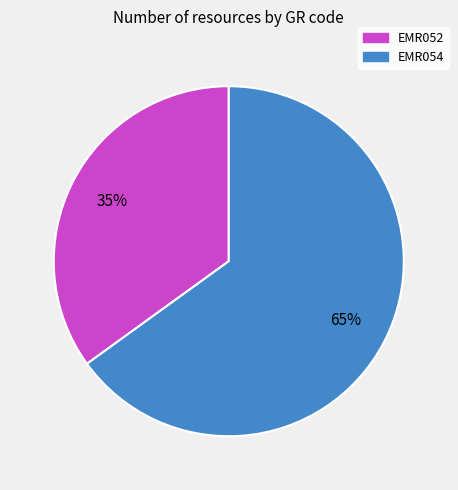

Between EMR052 and EMR054, which is larger?

EMR054